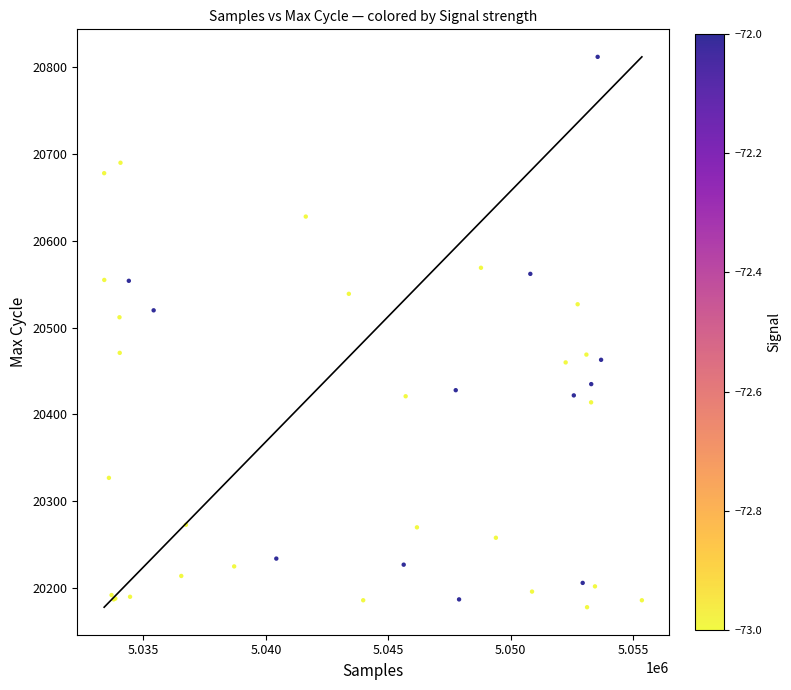

What Y value in the scatter plot is closest to 20495?

20512